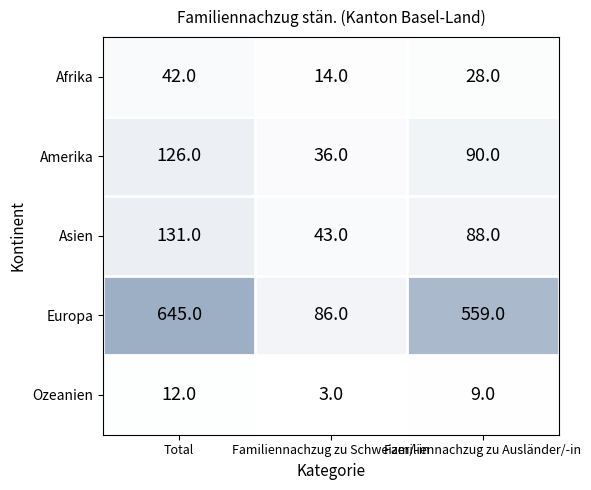

What is the difference between the Afrika values at Total and Familiennachzug zu Ausländer/-in?

14